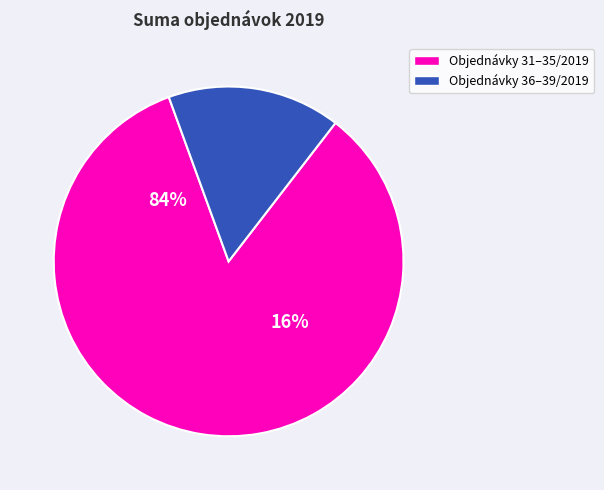

Is 32/2019 the majority of the pie?

No